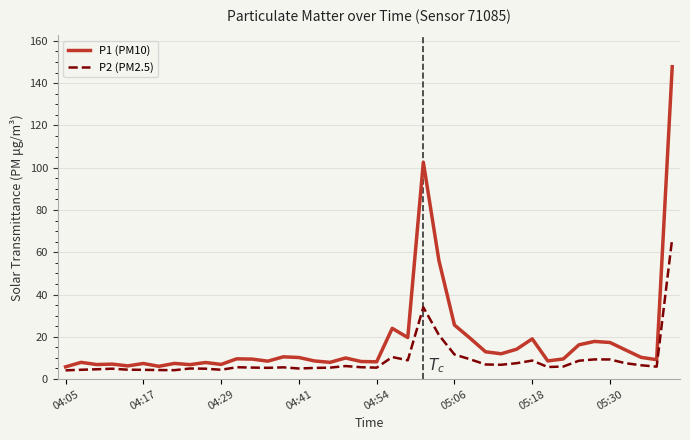

What is the difference between the maximum and minimum values in the P2 (PM2.5) series?

62.5